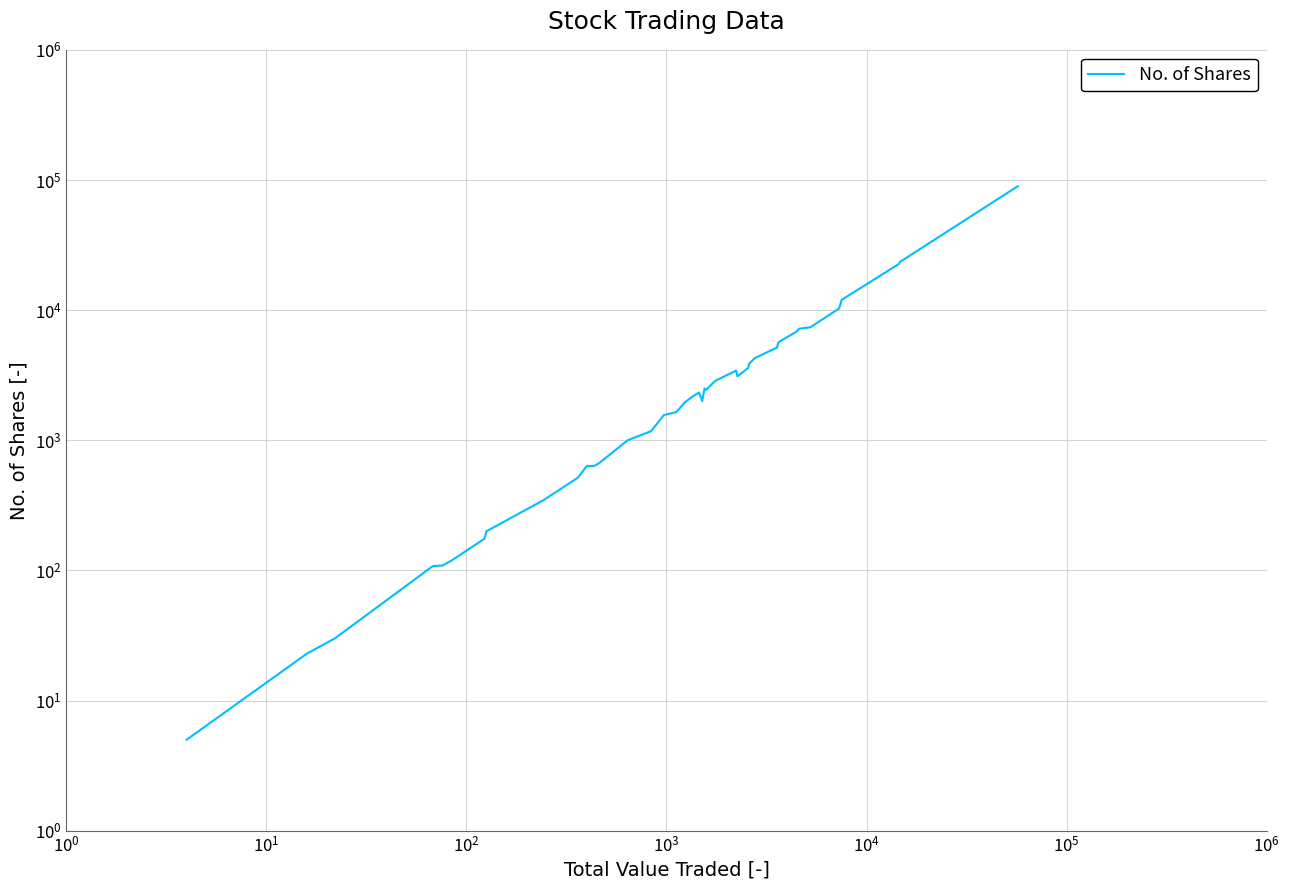

What is the value of the 30th point from the left?

4288